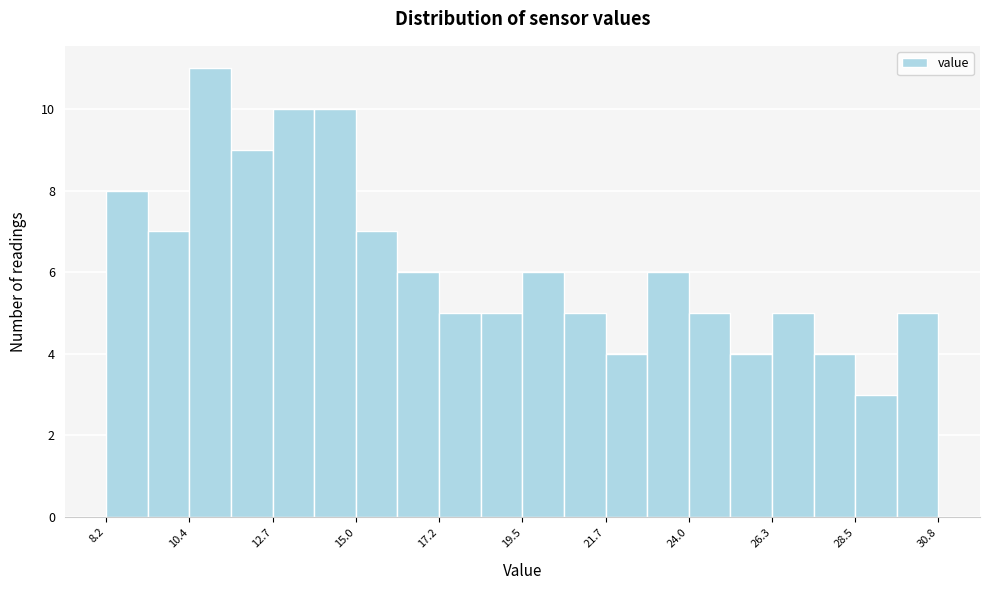

Read against the x-axis, roughly where is the centre of the tallest bar?

11.0